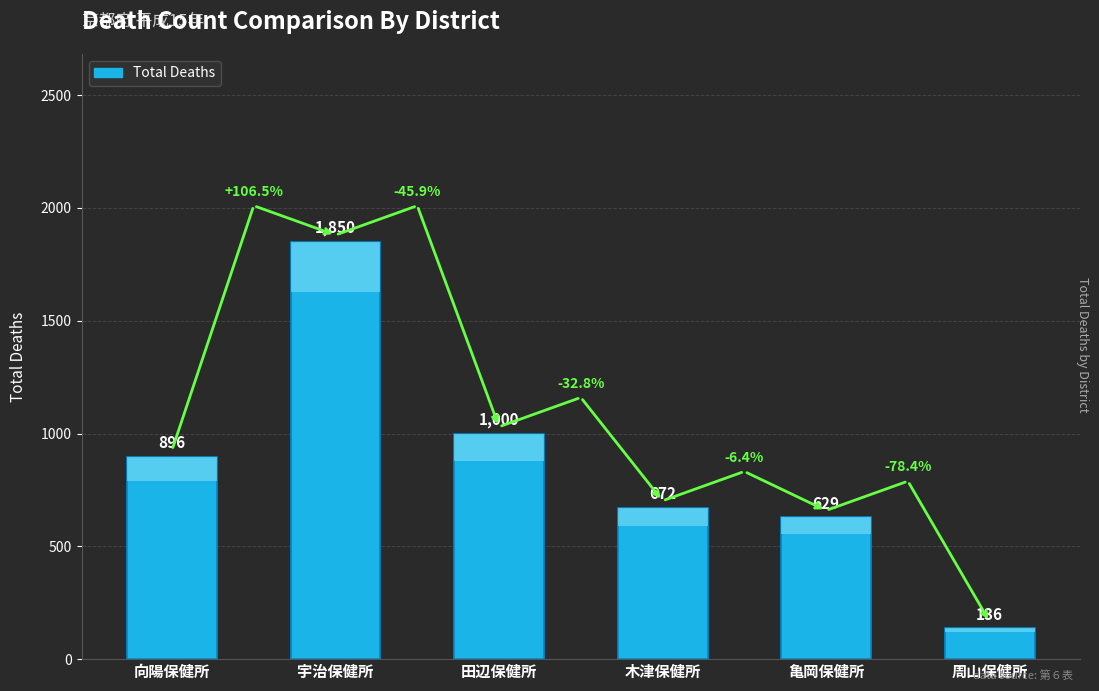

Are the bars horizontal?

No